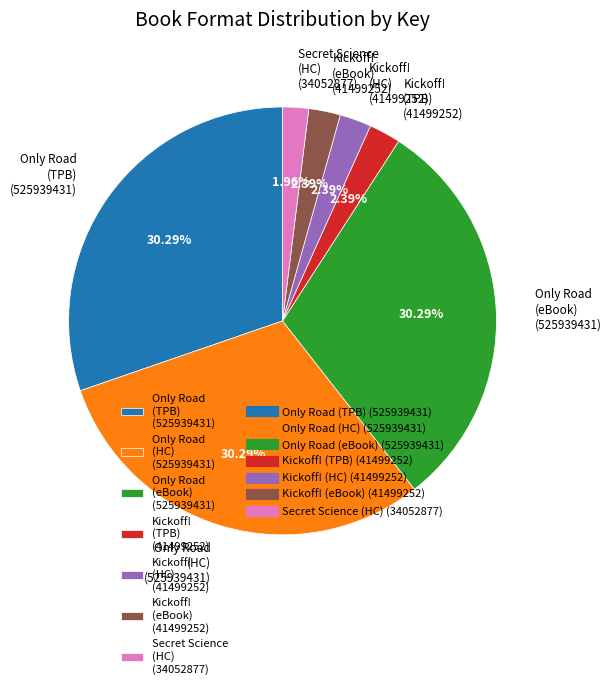

Which has a higher value, Only Road (HC) (525939431) or Kickoff! (eBook) (41499252)?

Only Road (HC) (525939431)